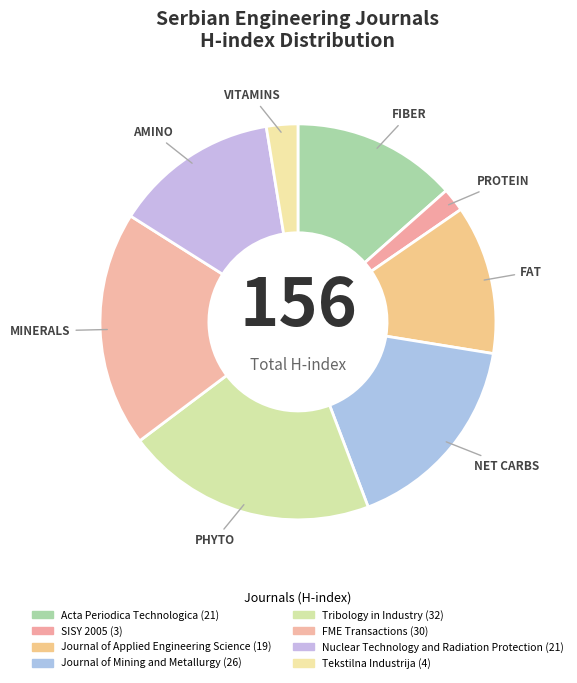

Does Tribology in Industry represent more than half of the total?

No